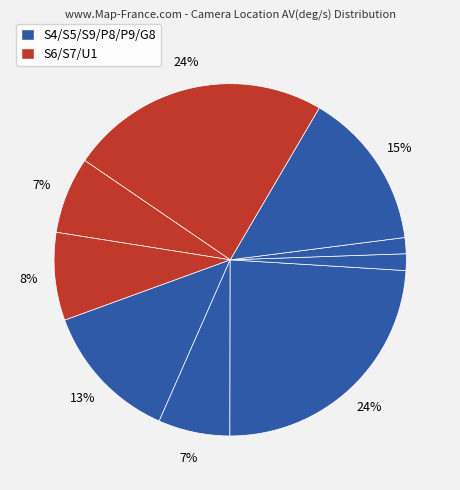

How many segments does this pie chart have?

9